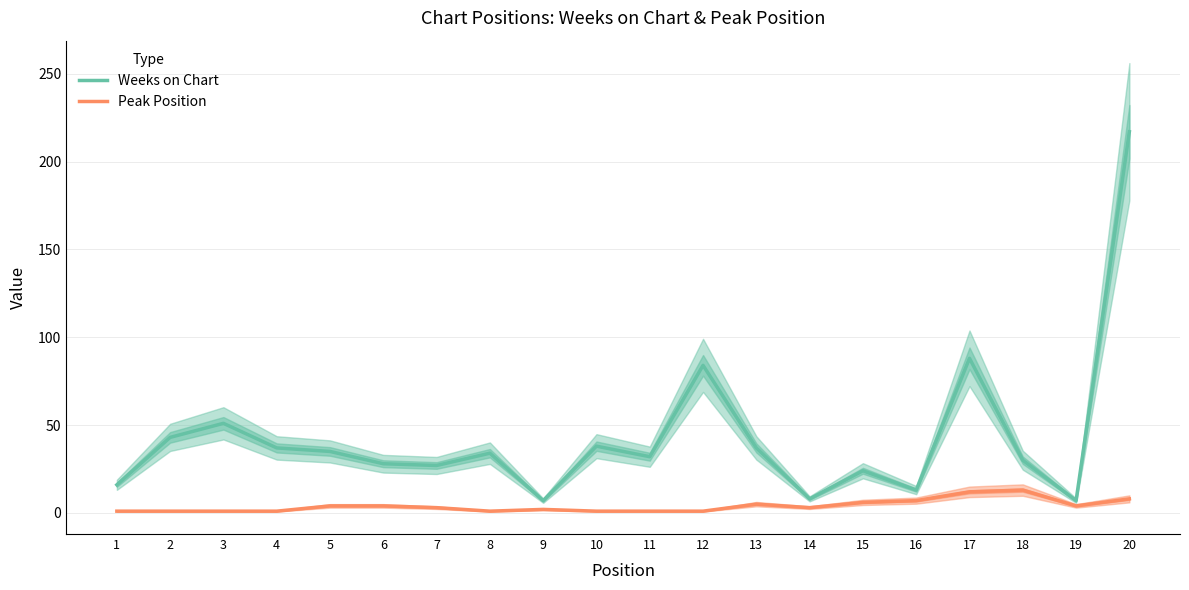

Is it true that Peak Position equals 12 at 17?

True